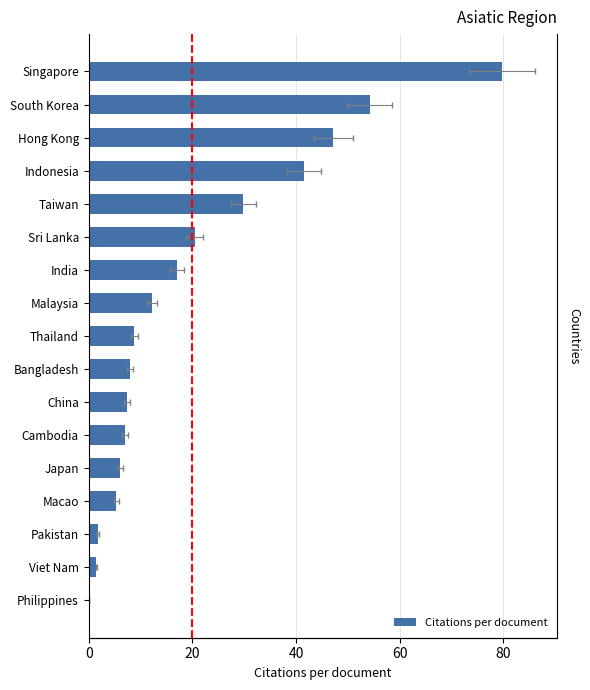

Read the value at China.

7.4